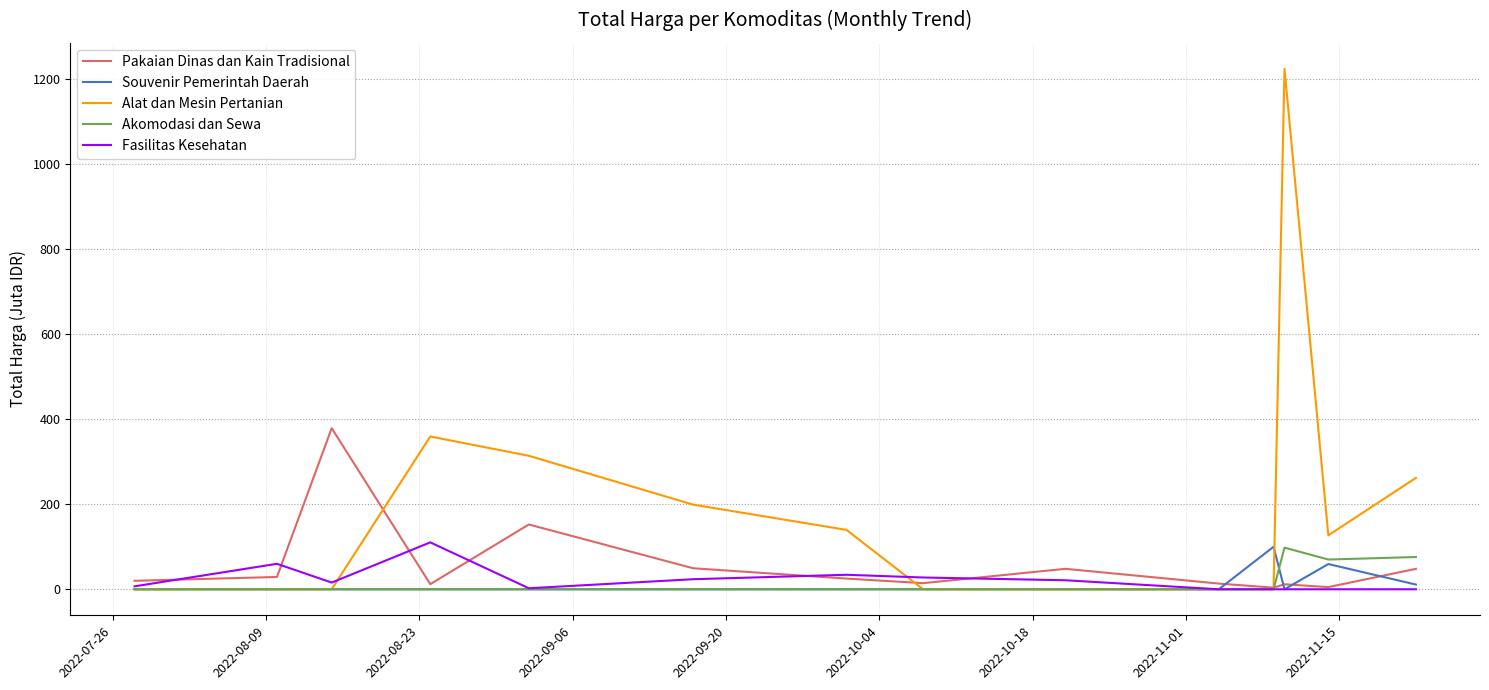

What is the average value of the Souvenir Pemerintah Daerah series?

12.2